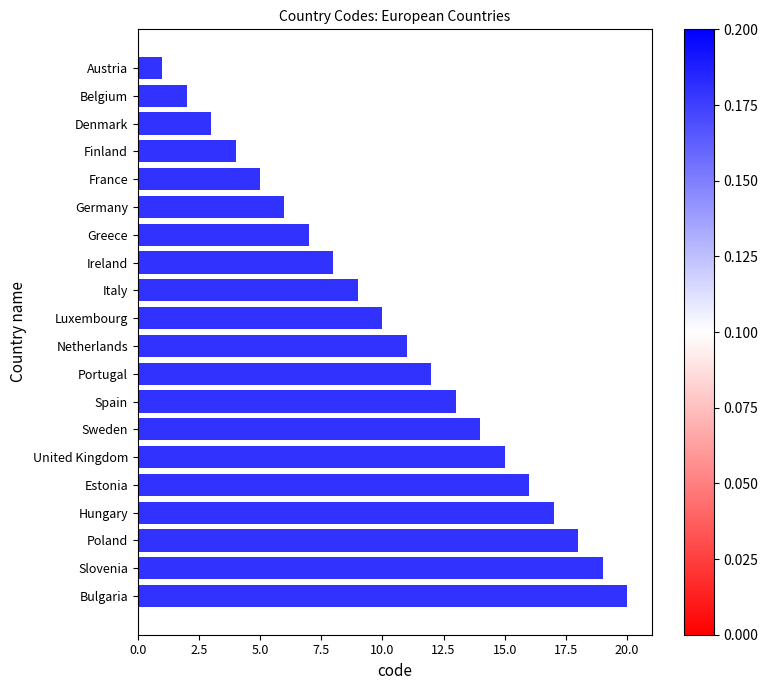

What is the change in value from France to Sweden?

+9